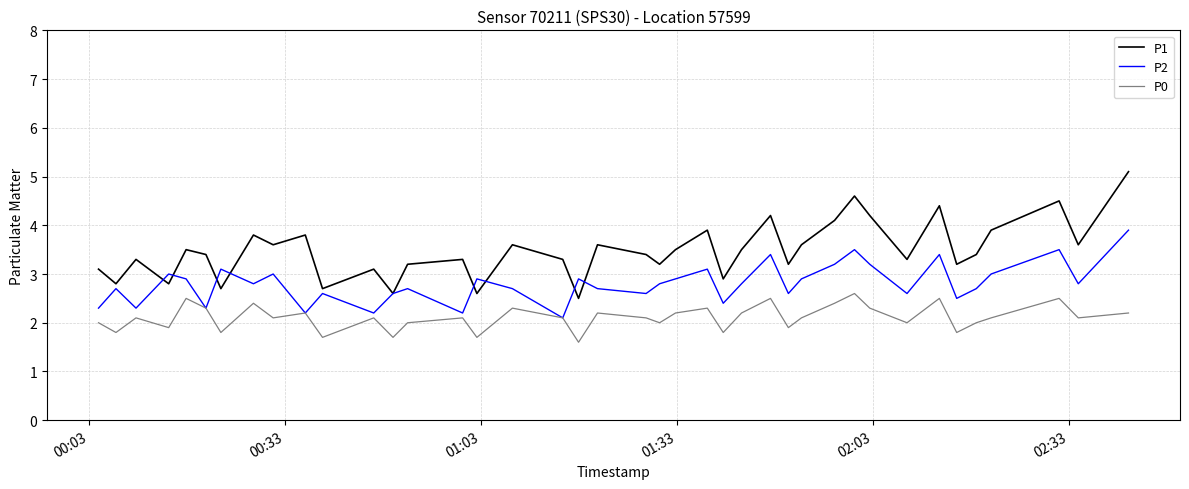

Which series has the largest range (max minus min)?

P1